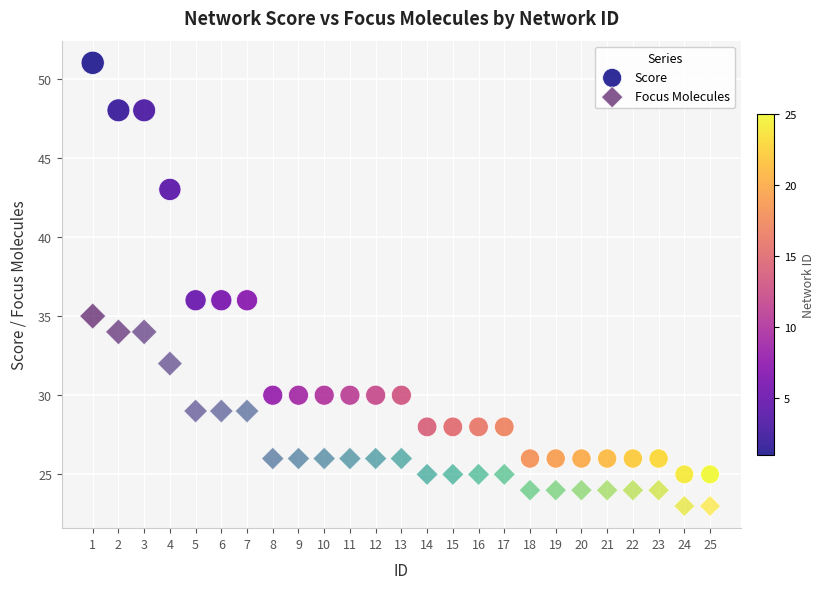

Which series contains the lowest Y value?

Focus Molecules